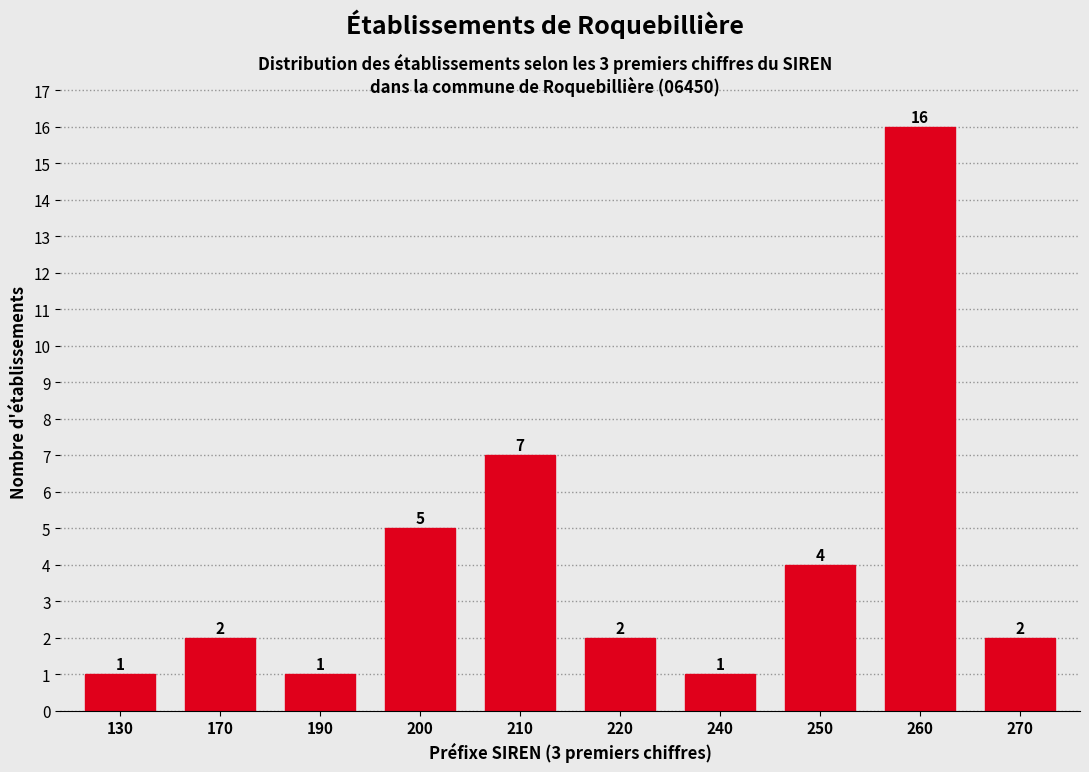

Reading left to right, extract all data points from this chart.

130=1	170=2	190=1	200=5	210=7	220=2	240=1	250=4	260=16	270=2